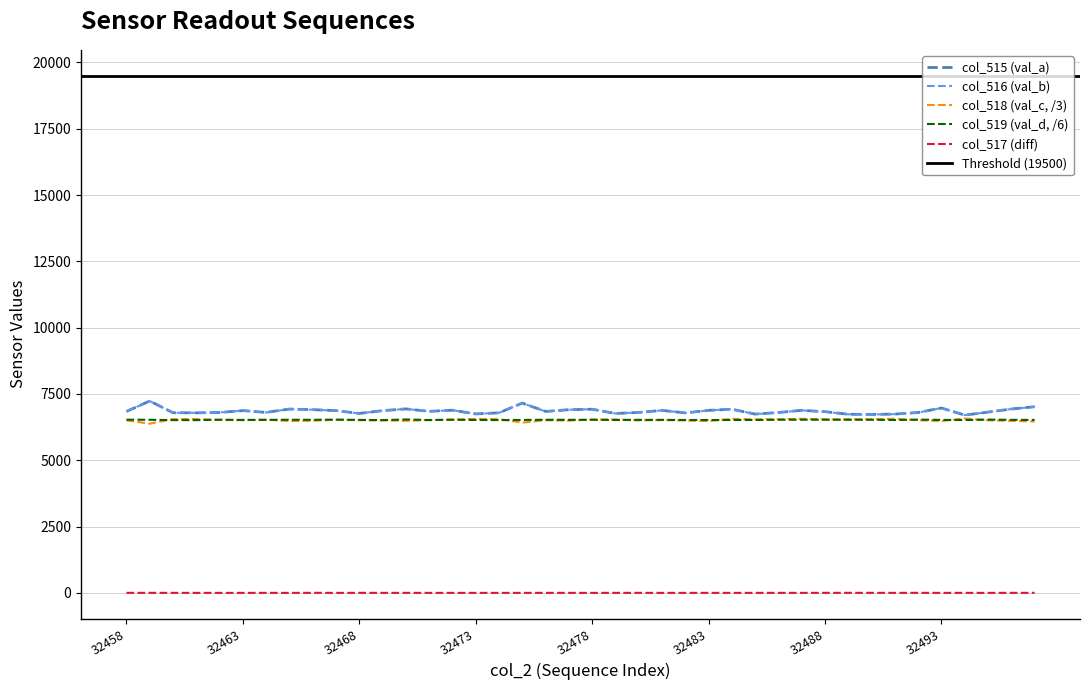

Which series has the largest range (max minus min)?

col_515 (val_a)